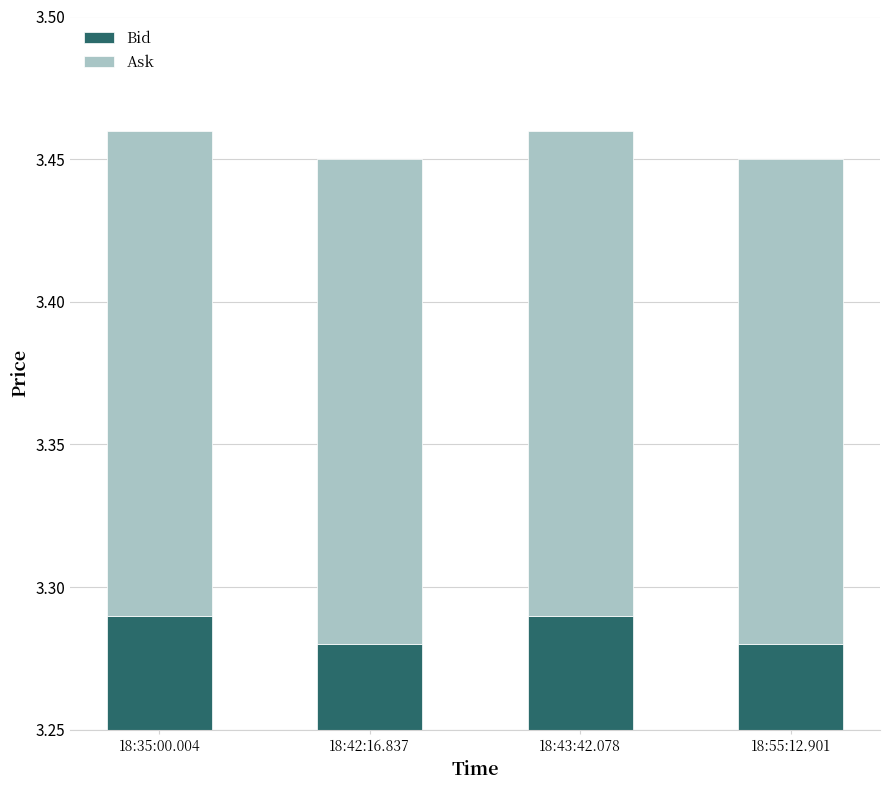

What is the sum of the Ask values at 18:42:16.837 and 18:43:42.078?

0.3